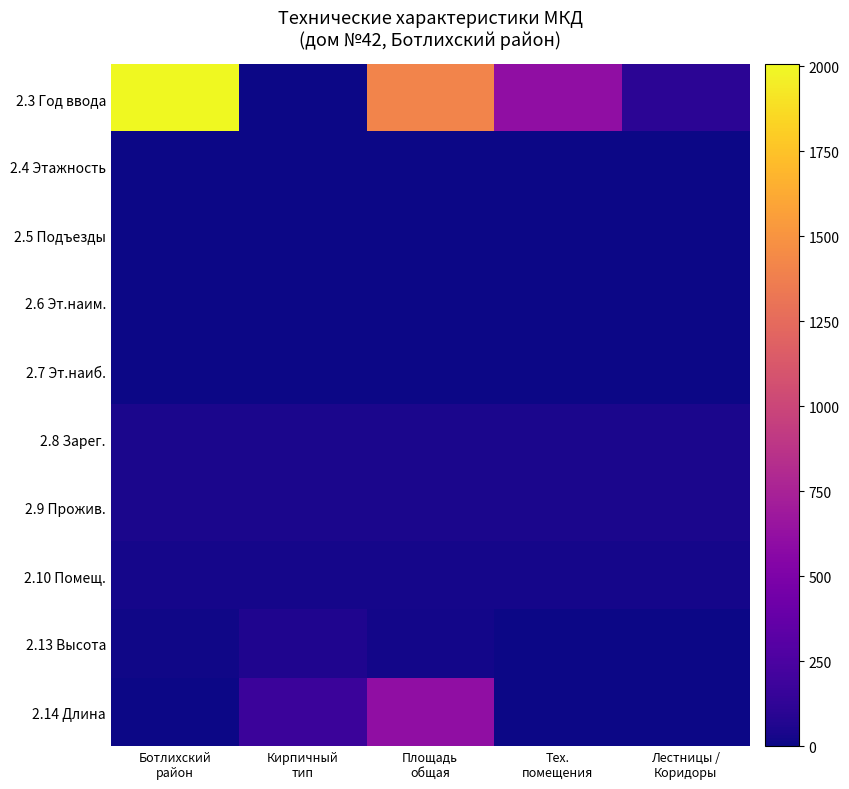

Which category has the highest value across all series?

Ботлихский
район